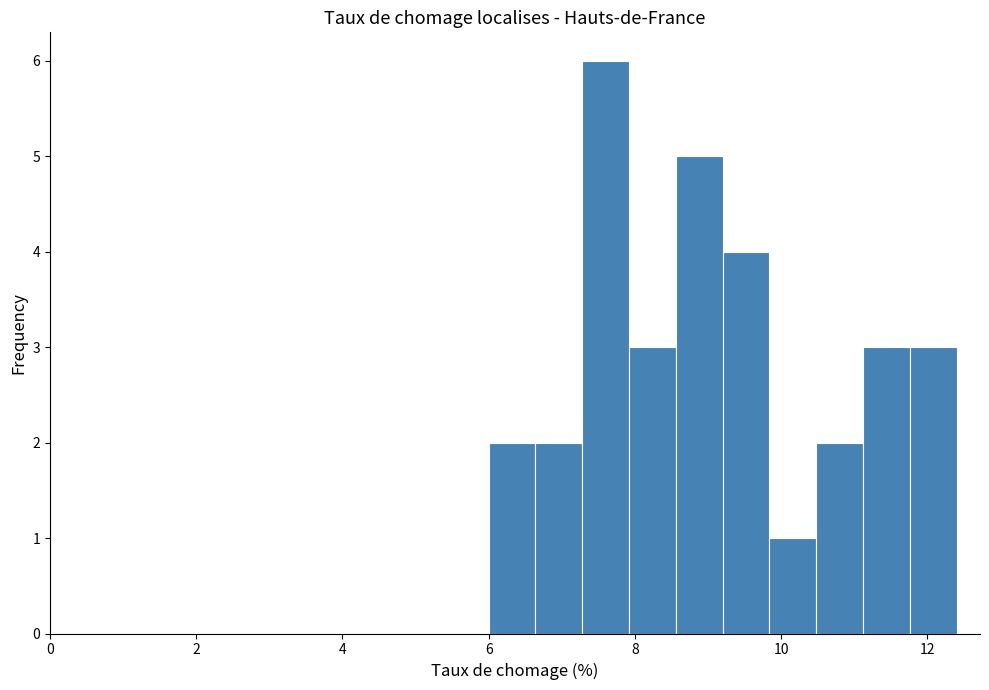

Around what value on the x-axis is the tallest bar? Give the approximate position of its centre, as read against the axis.

7.6